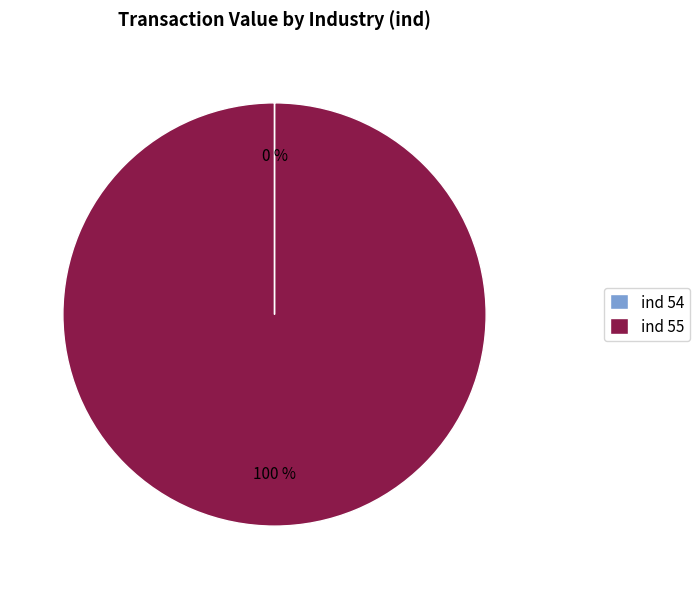

Is there a majority slice in this chart?

Yes